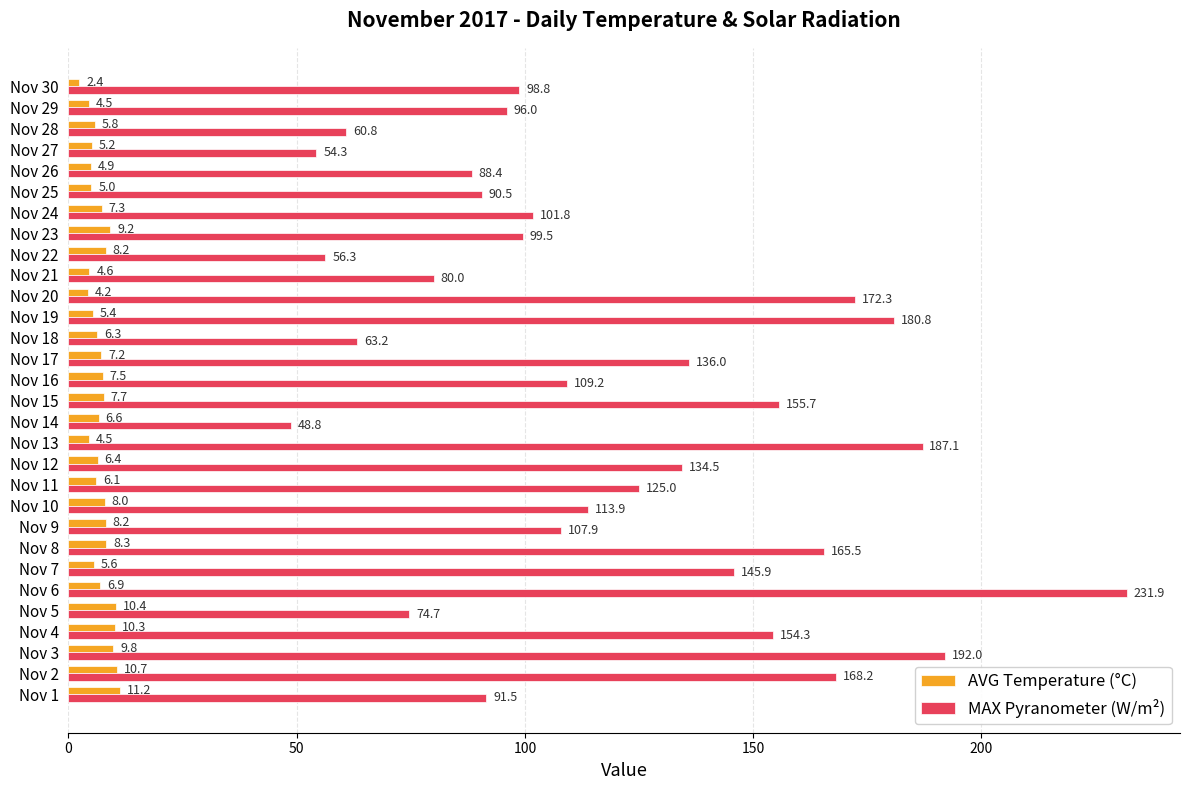

True or false: MAX Pyranometer (W/m²) has a value of 125.0 at Nov 11.

True